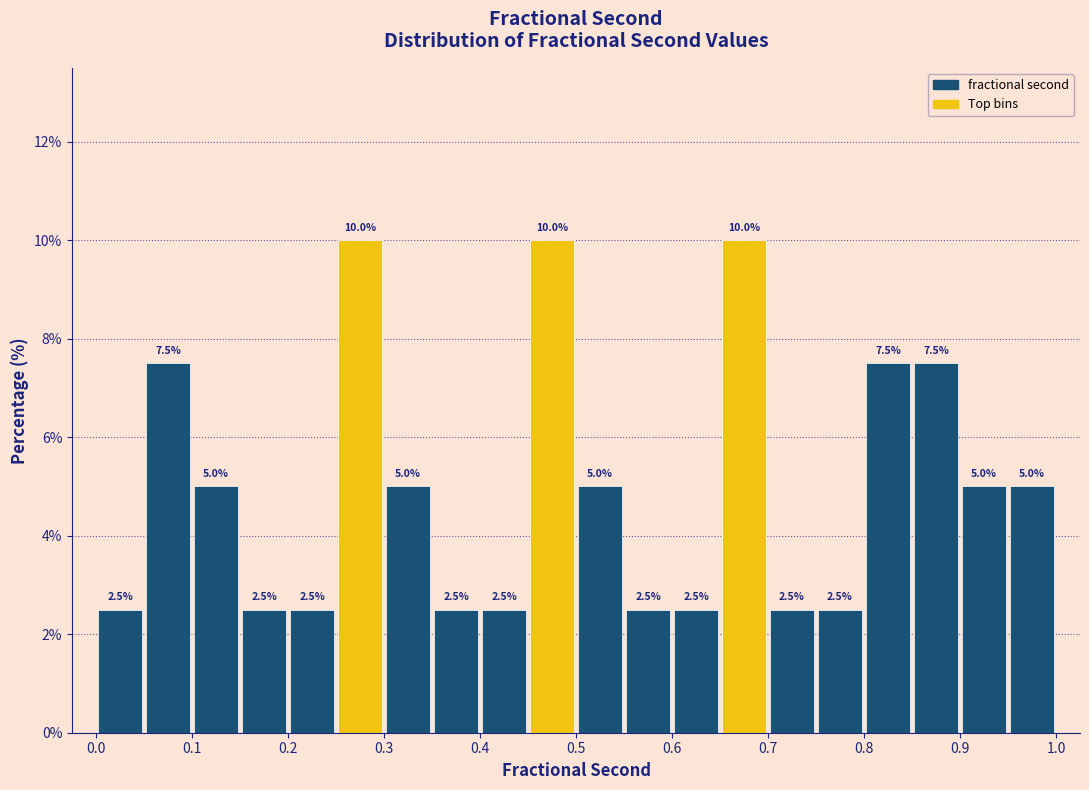

Reading left to right, list every bar in this chart as the range it spans on the x-axis followed by its height.

0.00 to 0.05: 2.5
0.05 to 0.10: 7.5
0.10 to 0.15: 5.0
0.15 to 0.20: 2.5
0.20 to 0.25: 2.5
0.25 to 0.30: 10.0
0.30 to 0.35: 5.0
0.35 to 0.40: 2.5
0.40 to 0.45: 2.5
0.45 to 0.50: 10.0
0.50 to 0.55: 5.0
0.55 to 0.60: 2.5
0.60 to 0.65: 2.5
0.65 to 0.70: 10.0
0.70 to 0.75: 2.5
0.75 to 0.80: 2.5
0.80 to 0.85: 7.5
0.85 to 0.90: 7.5
0.90 to 0.95: 5.0
0.95 to 1.00: 5.0